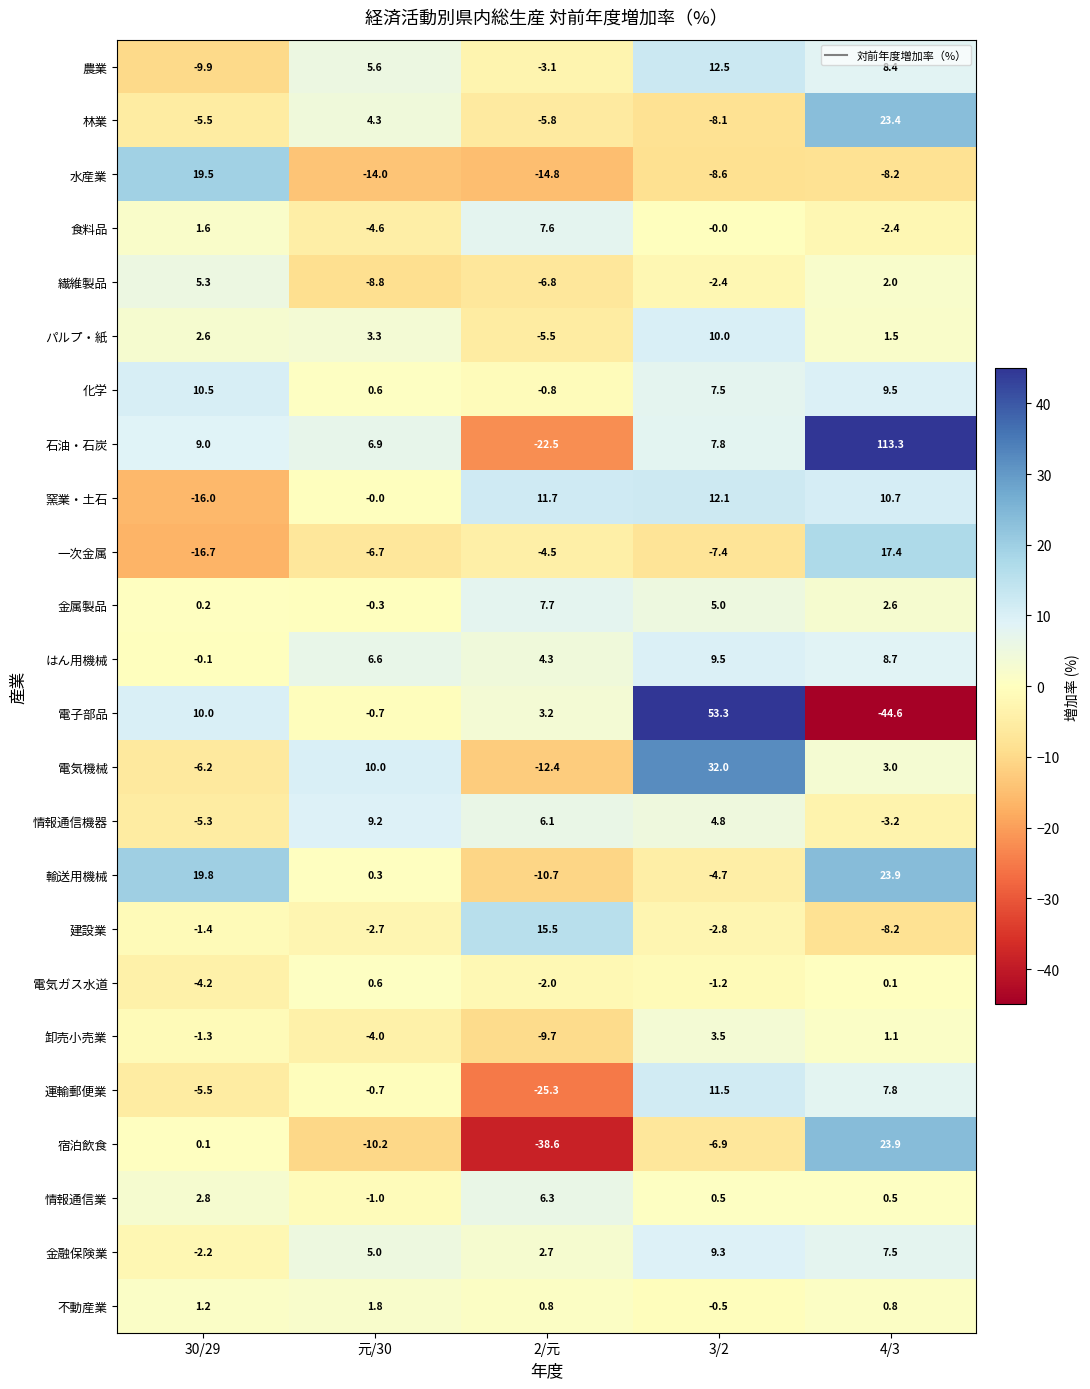

True or false: 電気機械 has a value of 0.8 at 4/3.

False